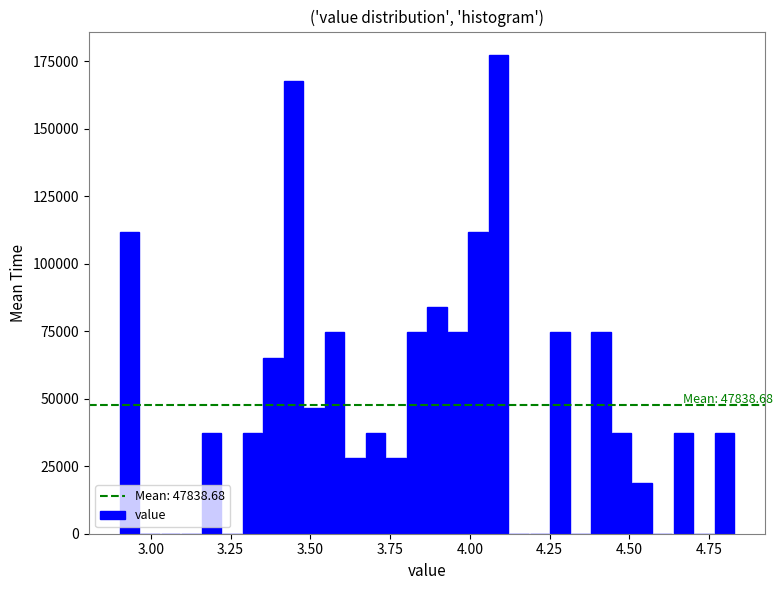

Around what value on the x-axis is the tallest bar? Give the approximate position of its centre, as read against the axis.

4.10